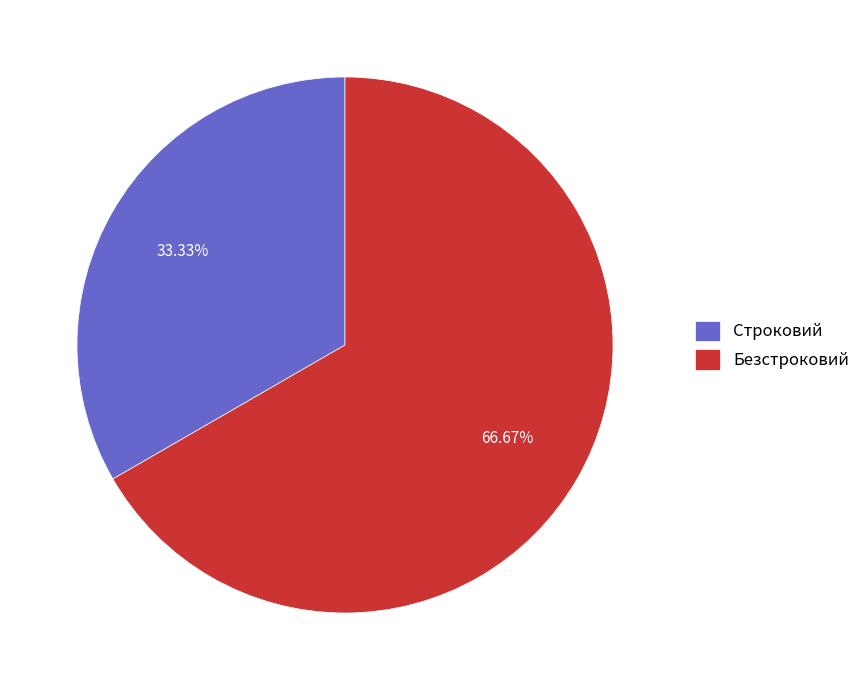

To the nearest percent, what percentage of the pie is Строковий?

33%